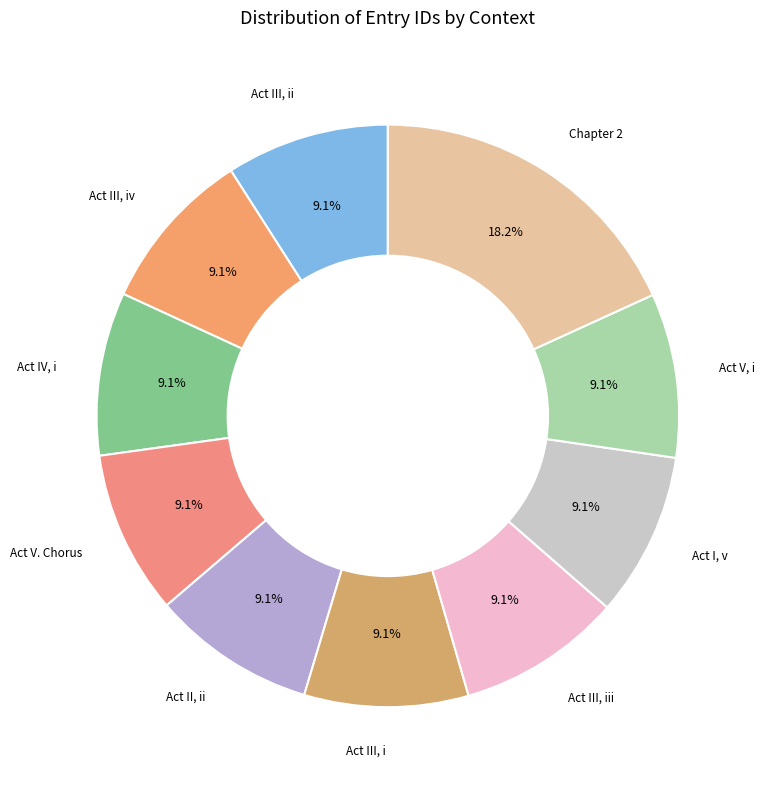

Count the number of slices in the pie.

10